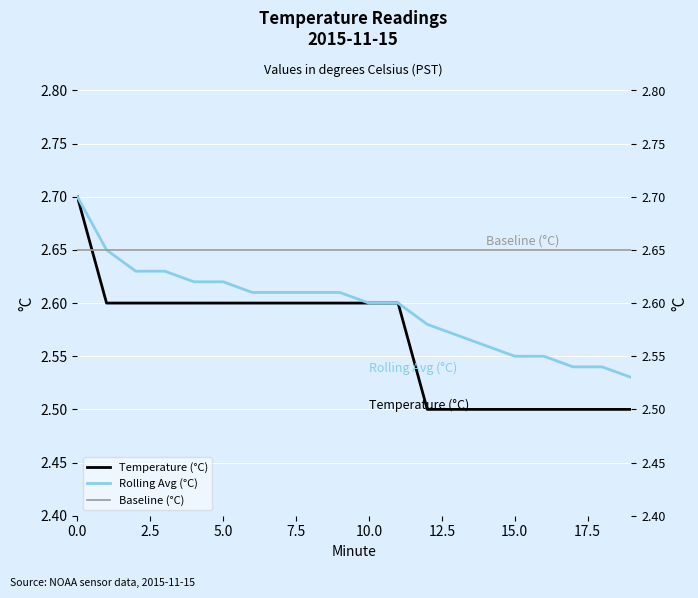

Which series has the largest range (max minus min)?

Temperature (°C)